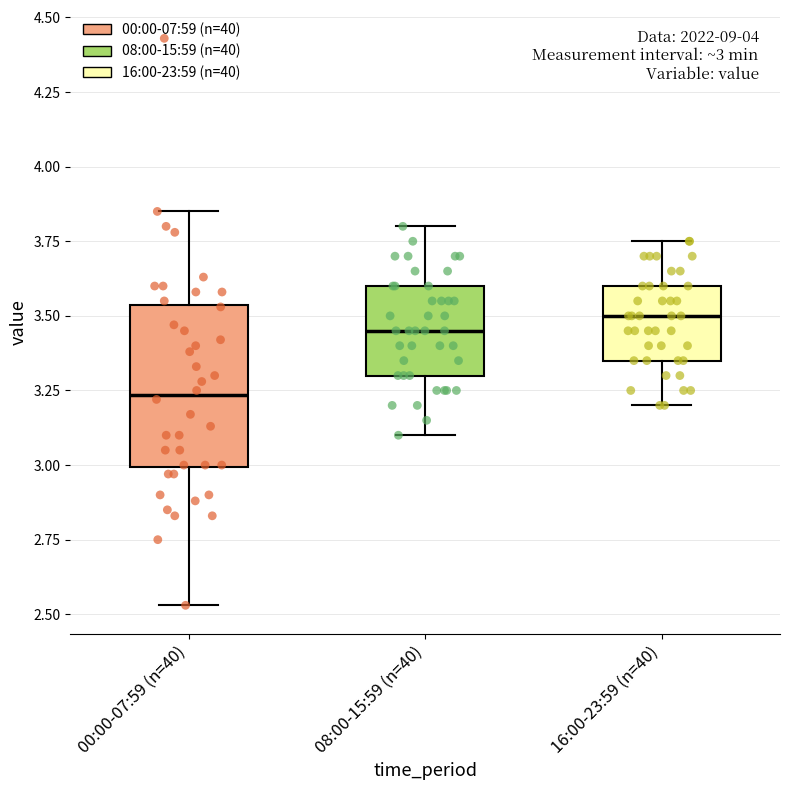

Comparing the boxes themselves (not the whiskers), which one is the tallest?

00:00-07:59 (n=40)